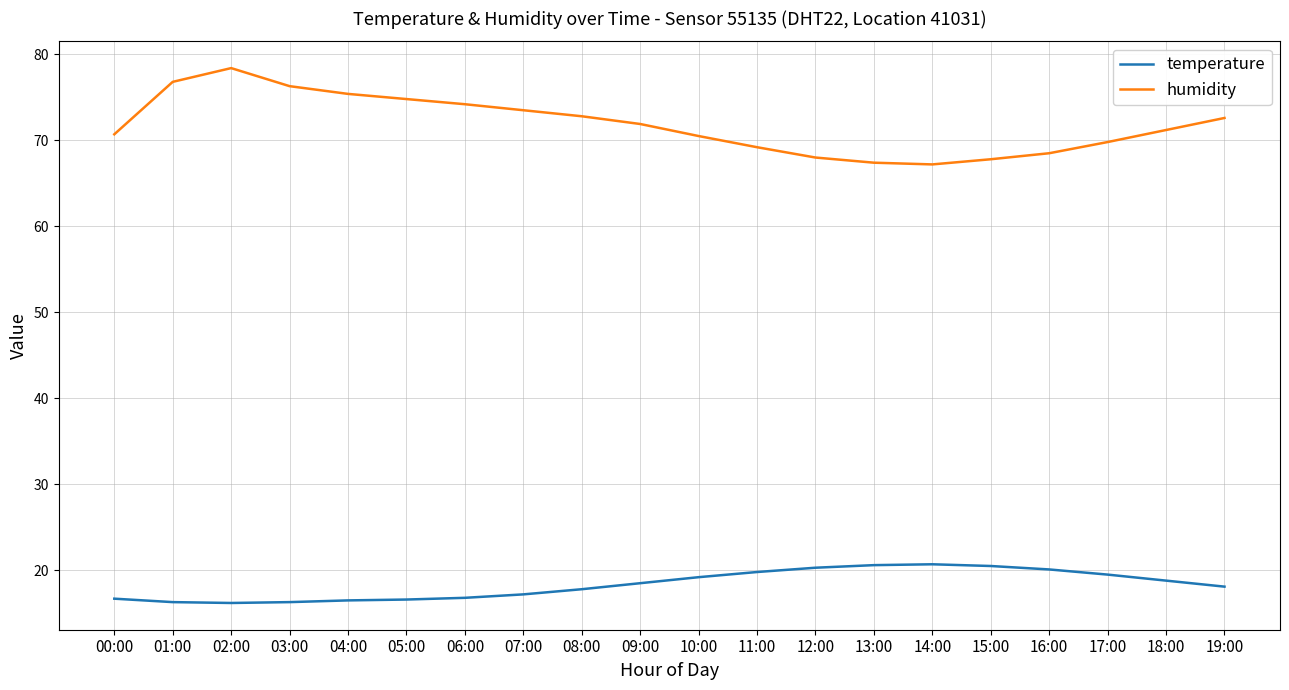

True or false: humidity and temperature intersect in this chart.

False